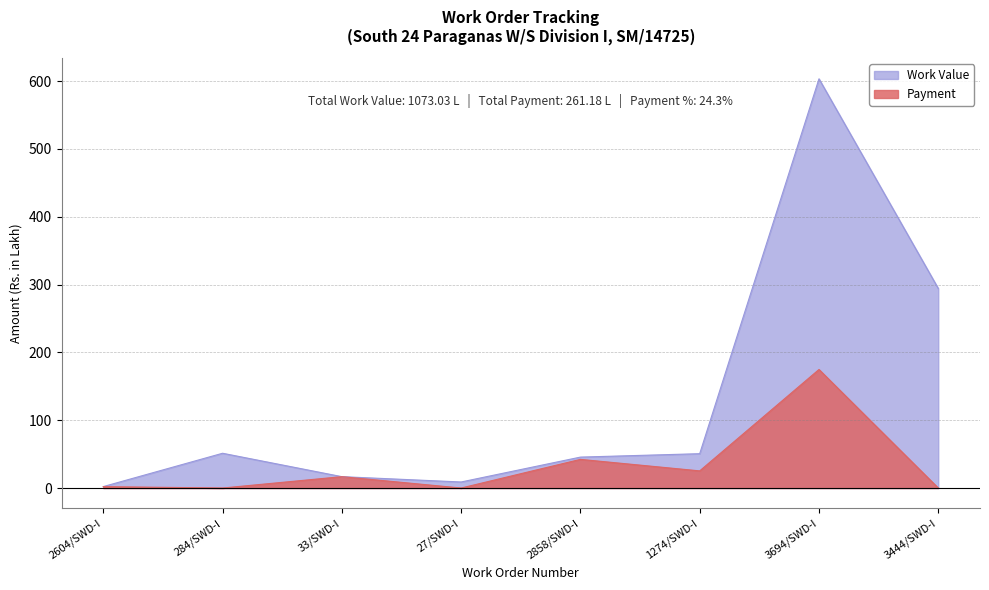

Reading left to right, what are all the values shown in this chart?

Work Value: 2.1	51.3	16.8	8.9	45.6	50.6	603.4	294.3
Payment: 2.1	0.0	16.8	0.0	42.3	25.3	174.8	0.0